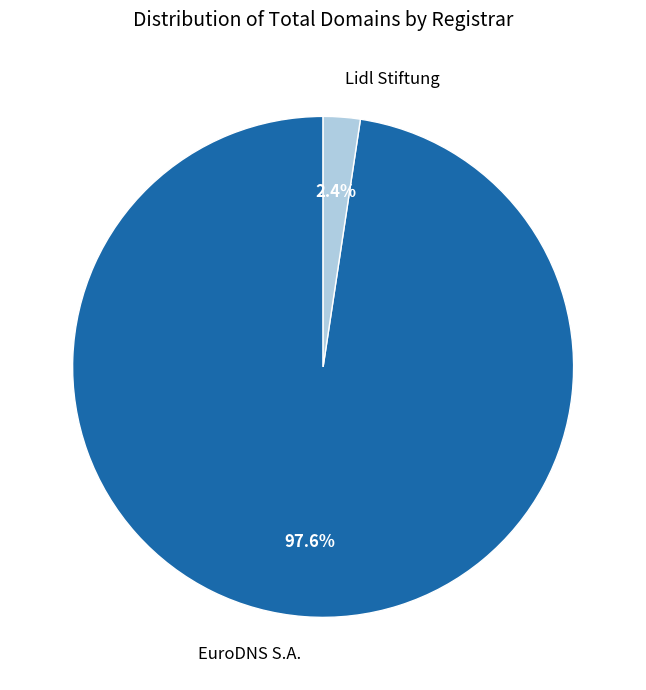

Which has a higher value, EuroDNS S.A. or Lidl Stiftung?

EuroDNS S.A.